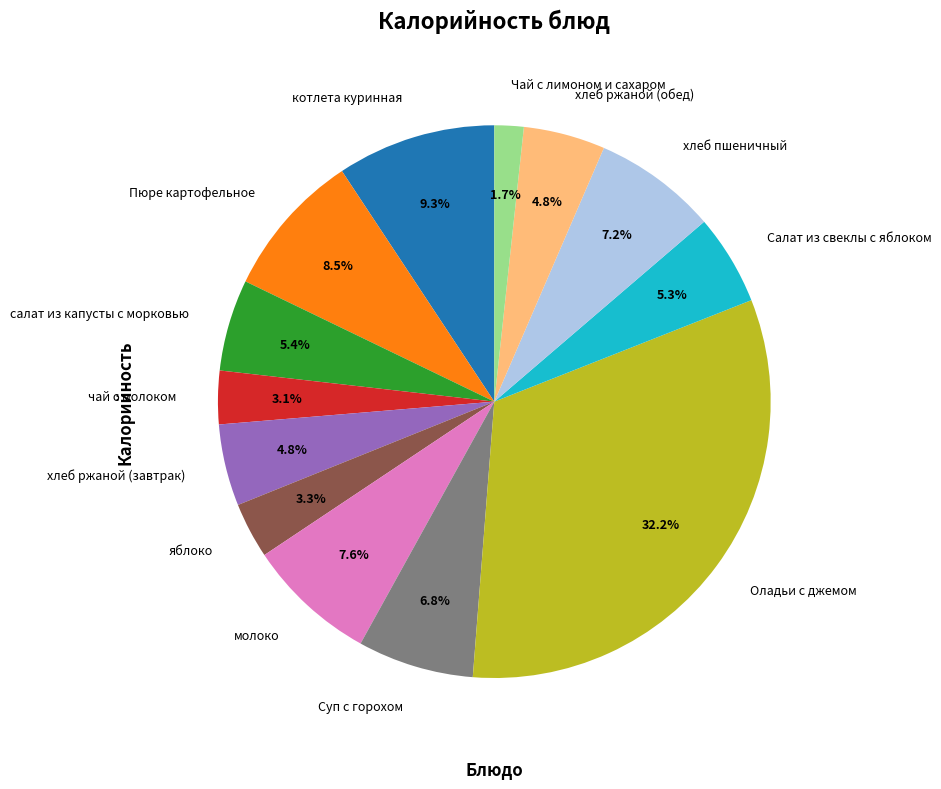

What is the ratio of the value at яблоко to the value at салат из капусты с морковью?

0.6